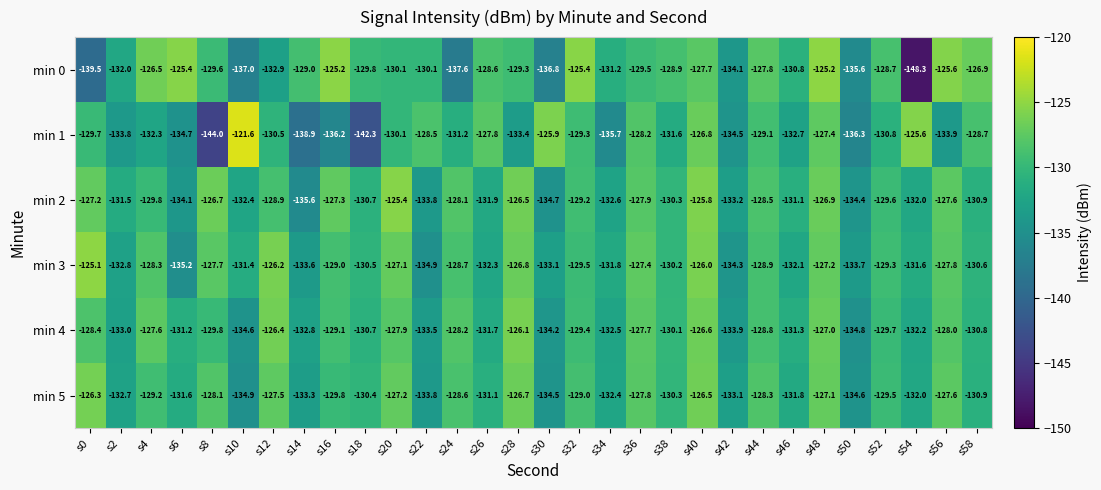

Rank the series at s28 from lowest to highest value.

min 1, min 0, min 3, min 5, min 2, min 4